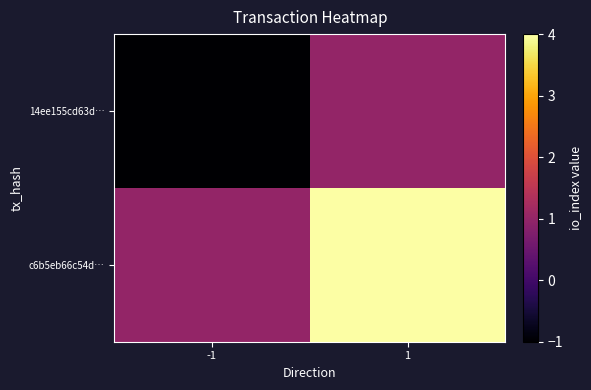

Which series has the largest total across all categories?

c6b5eb66c54d…